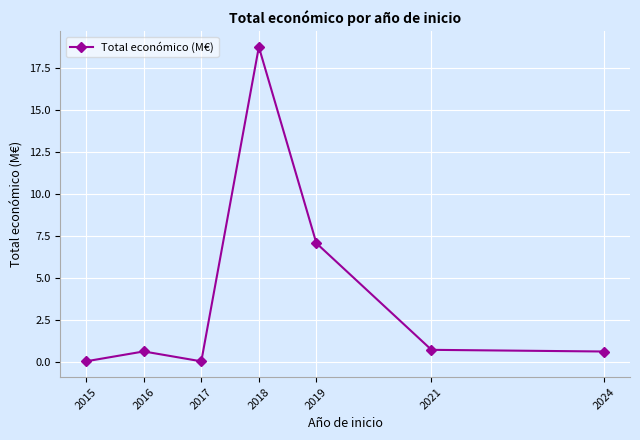

At which category does the data reach its first local peak?

2016